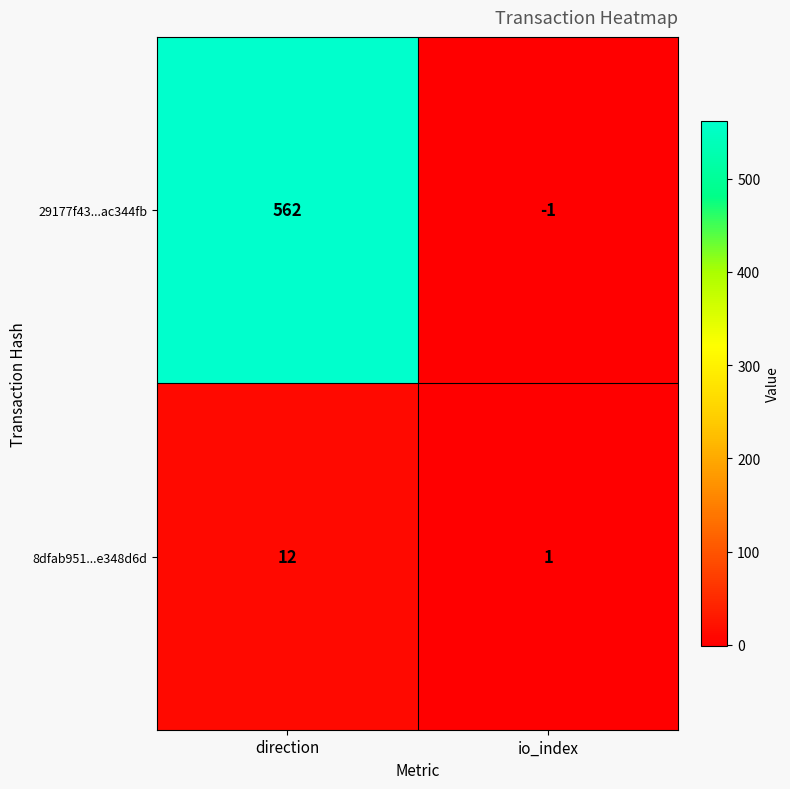

The 29177f43...ac344fb series shows 782 at direction. True or false?

False